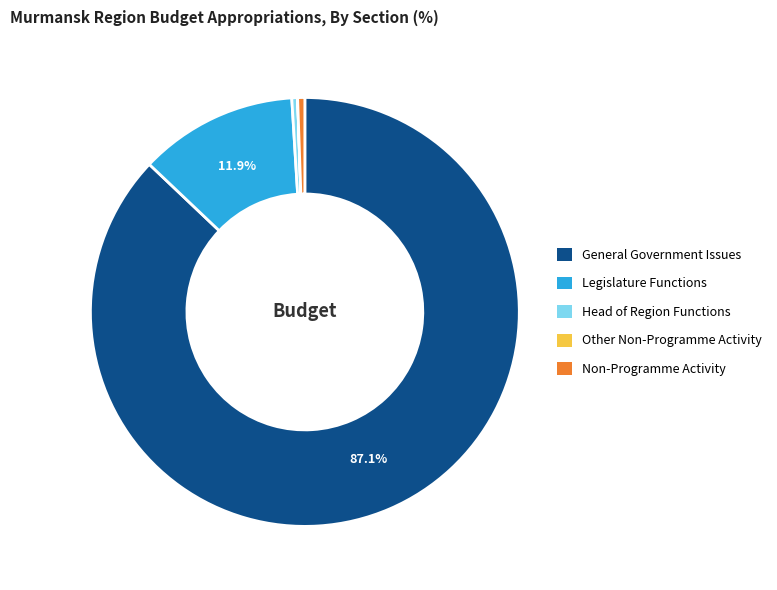

Does any single category account for the majority?

Yes